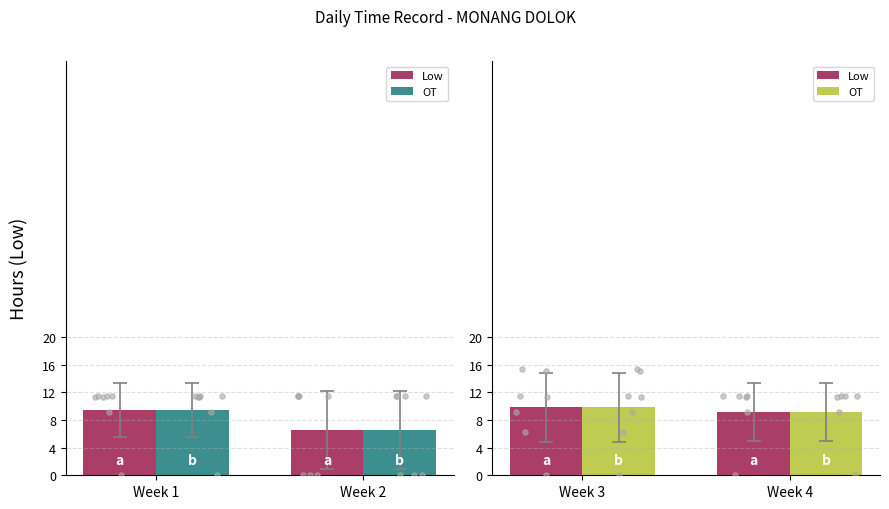

What are all the series names shown in the legend?

Low, OT